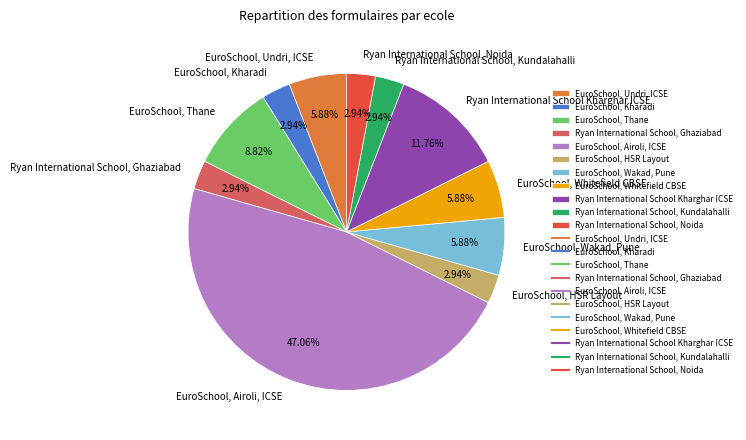

To the nearest percent, what portion does Ryan International School, Ghaziabad represent?

3%